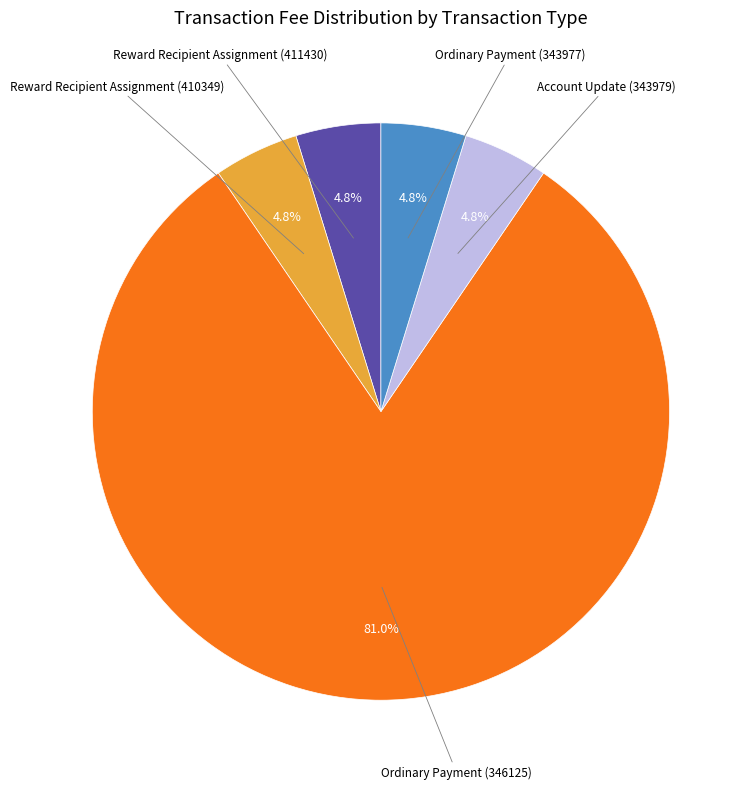

Does any single category account for the majority?

Yes